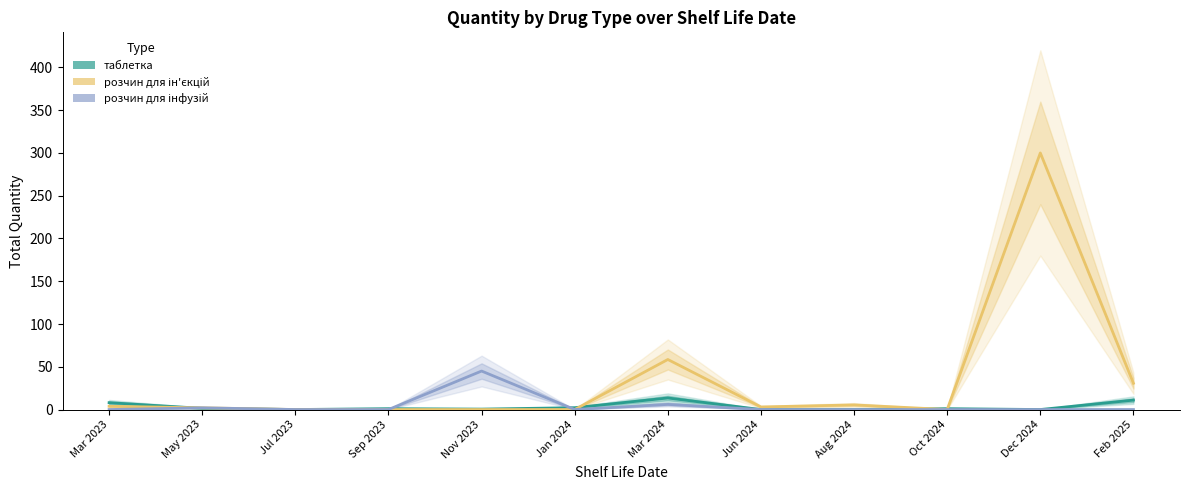

Where does the розчин для ін'єкцій series first go above 3?

Mar 2023